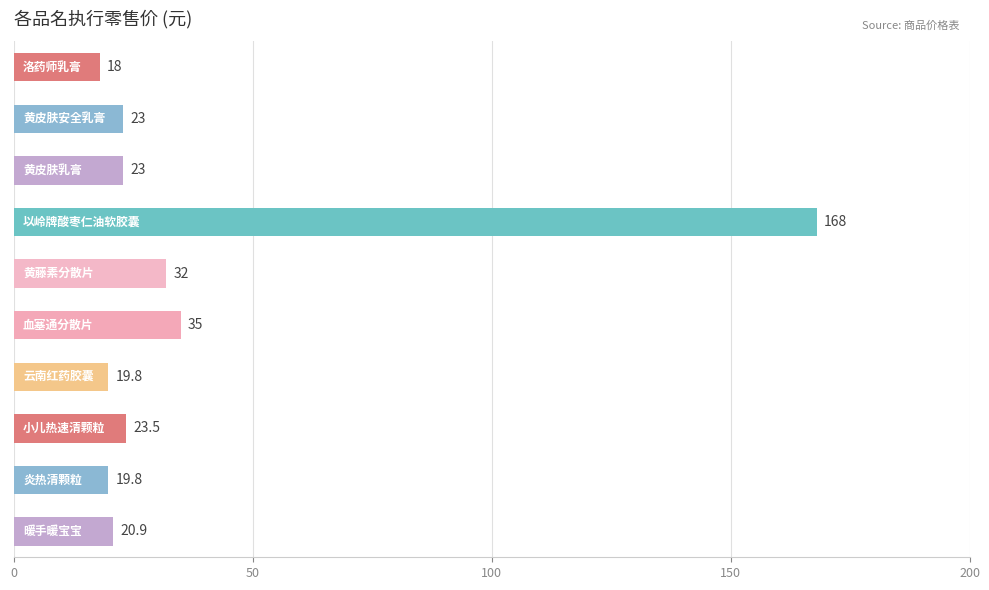

What is the value of the 8th bar from the top?

23.5